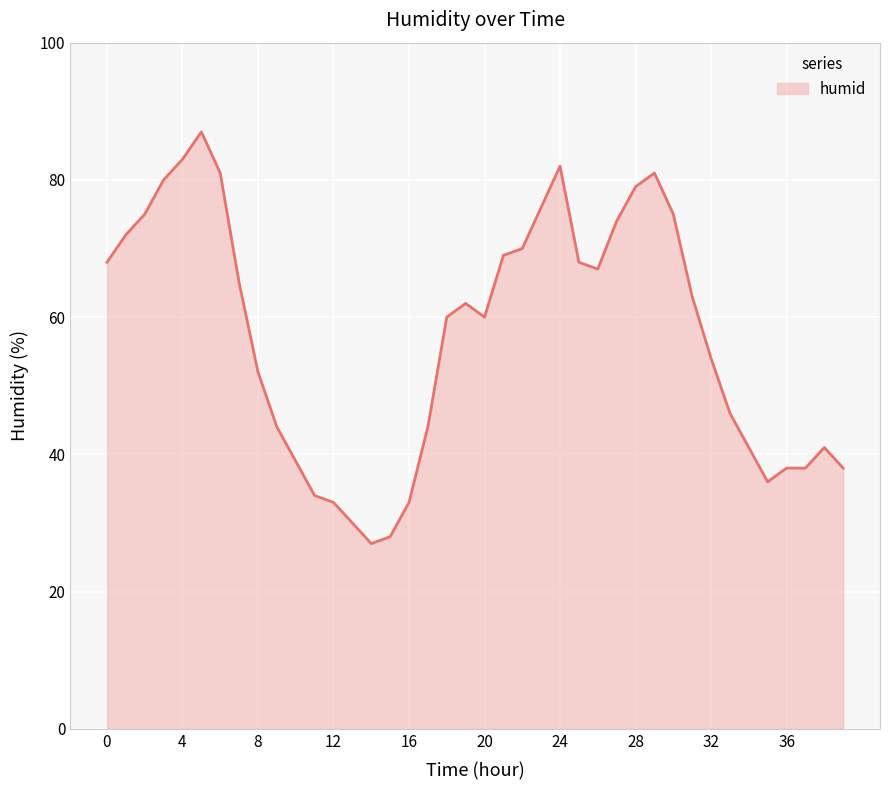

What is the smallest value displayed?

27